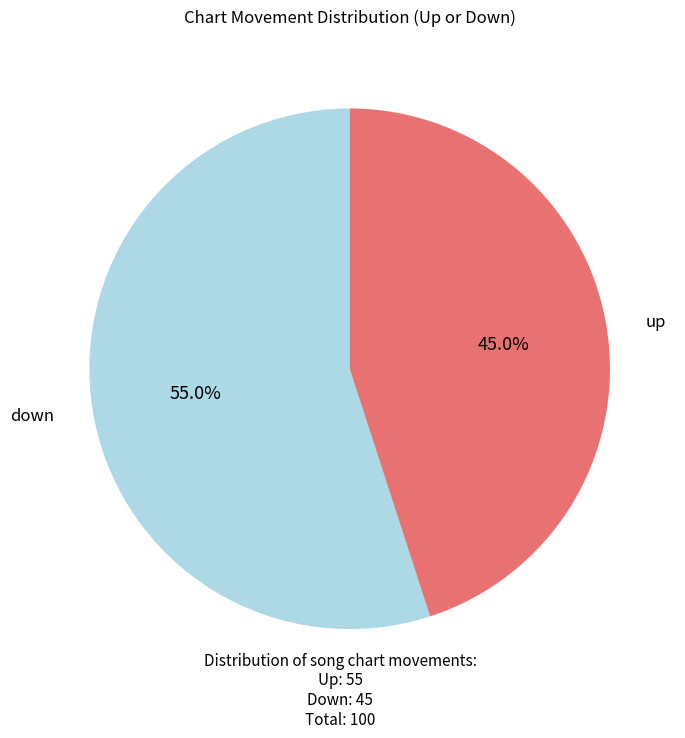

Does any single category account for the majority?

Yes